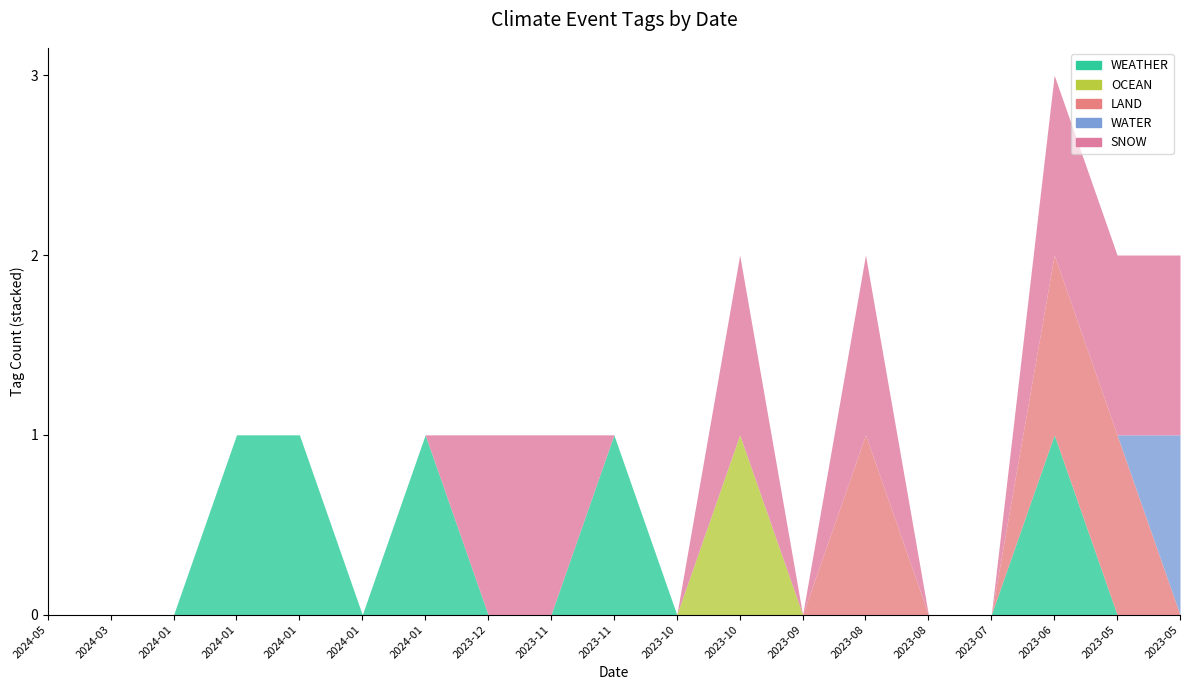

True or false: WATER and WEATHER intersect in this chart.

False